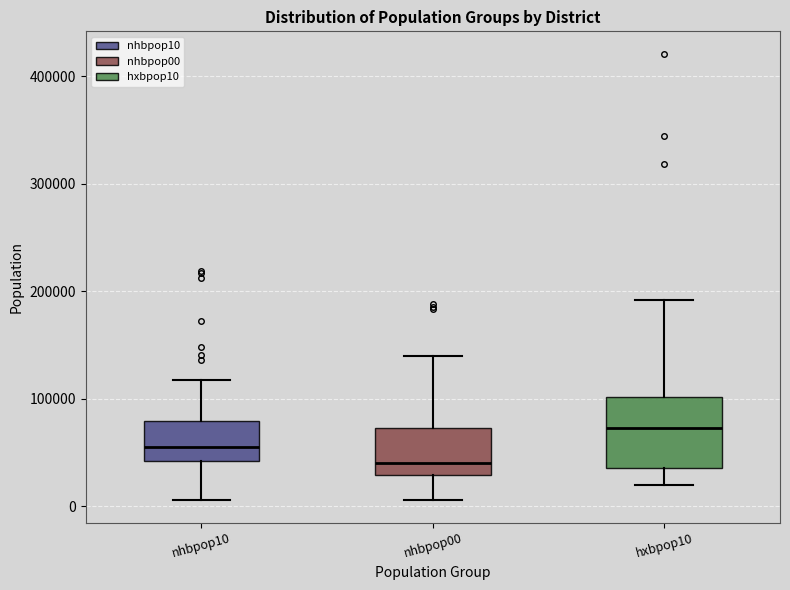

Comparing the boxes themselves (not the whiskers), which one is the tallest?

hxbpop10